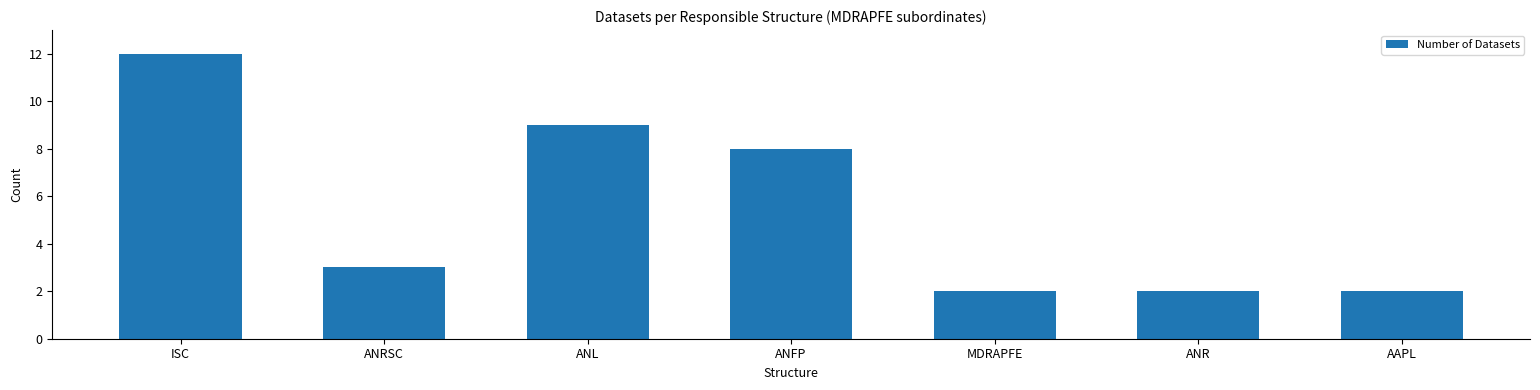

What is the maximum value shown in the chart?

12